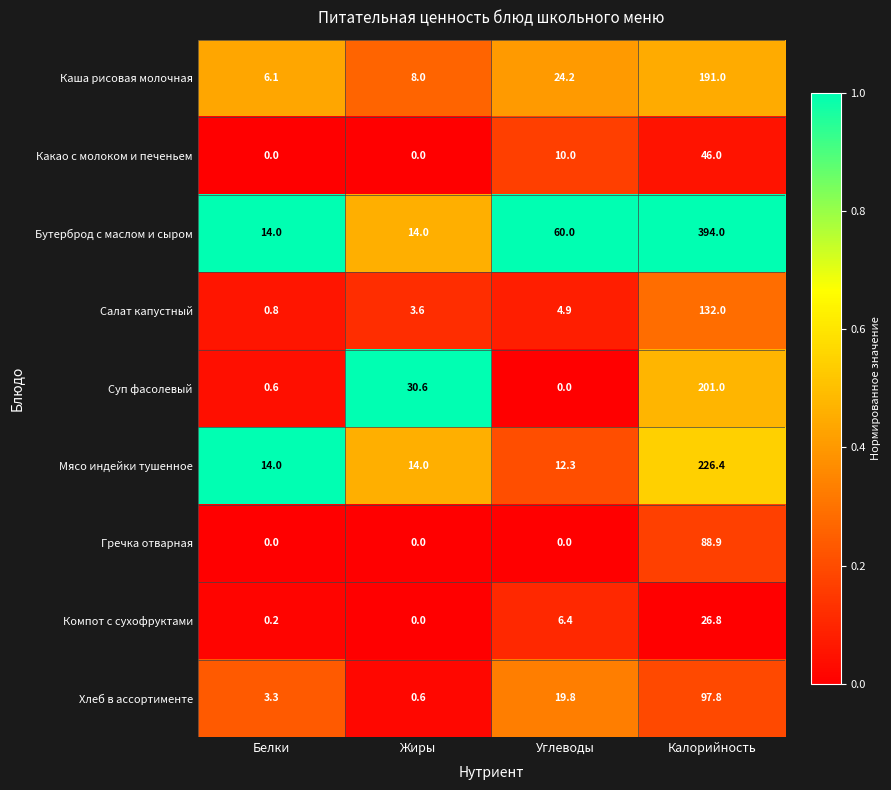

True or false: Суп фасолевый has a value of 1.1 at Белки.

False